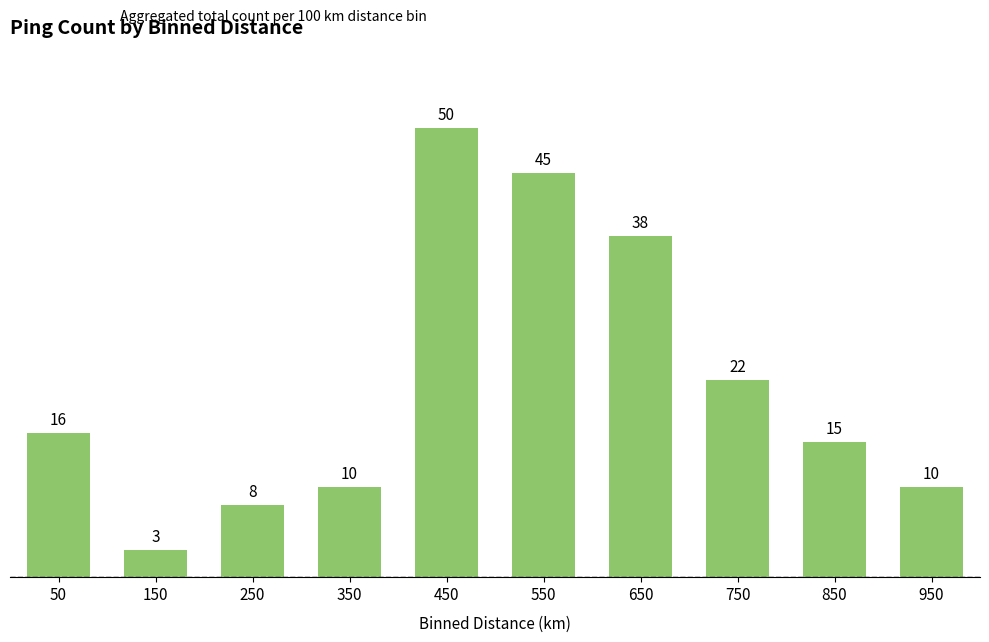

What is the difference between the second highest and minimum values?

42